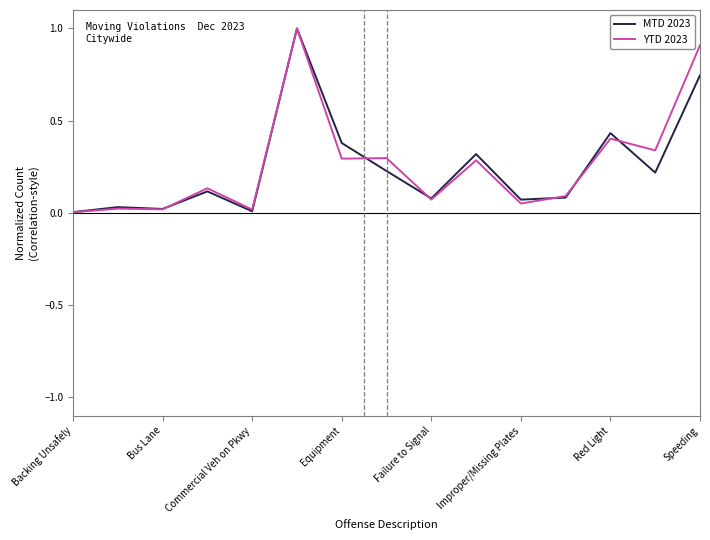

What is the greatest value displayed?

1.0